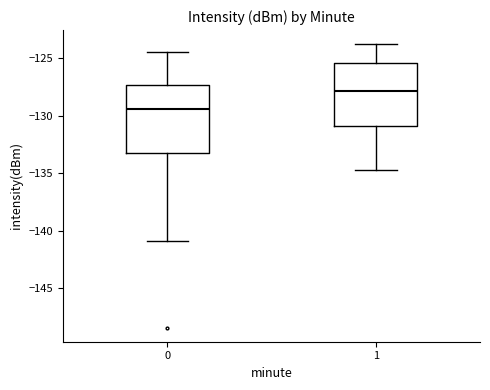

Reading left to right, transcribe this box plot: for each box, give where its median line is, the range the box spans, and where its two whiskers end, as read against the y-axis. The values are not printed on the chart, so give them approximately, as read against the axis.

0: median -129.5, box -133.0 to -127.5, whiskers -141.0 to -124.5
1: median -128.0, box -131.0 to -125.5, whiskers -135.0 to -124.0